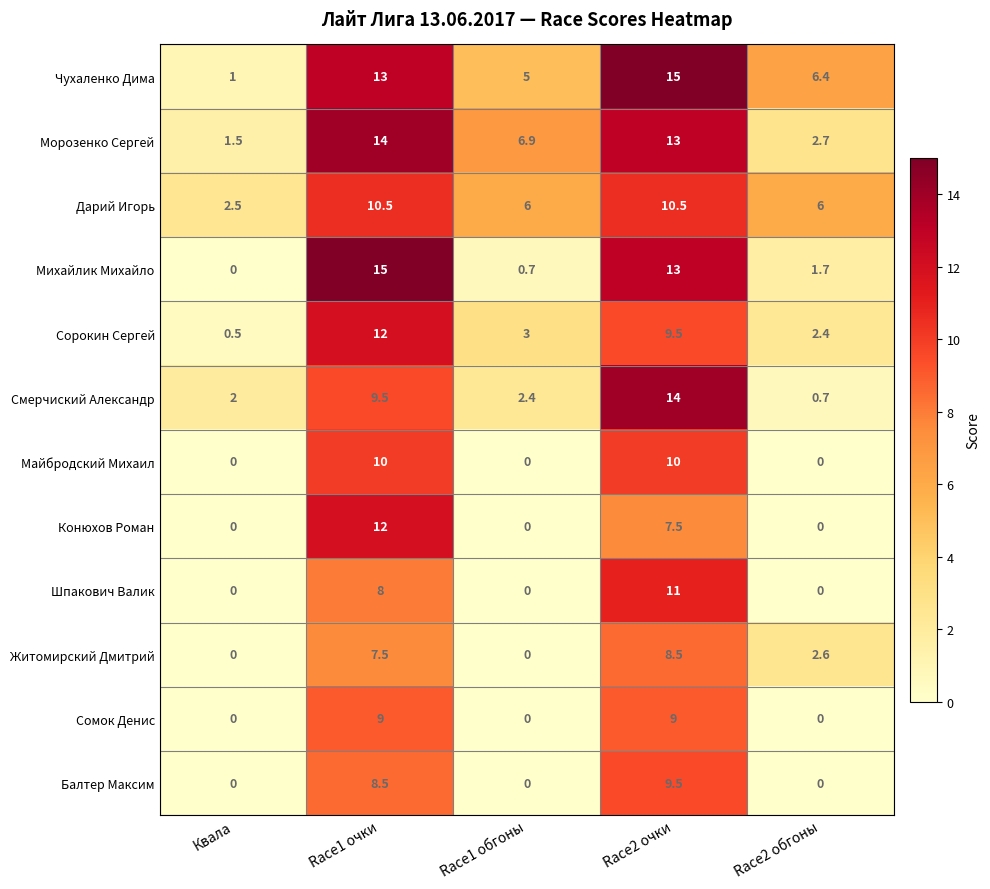

Count the number of categories in the chart.

5